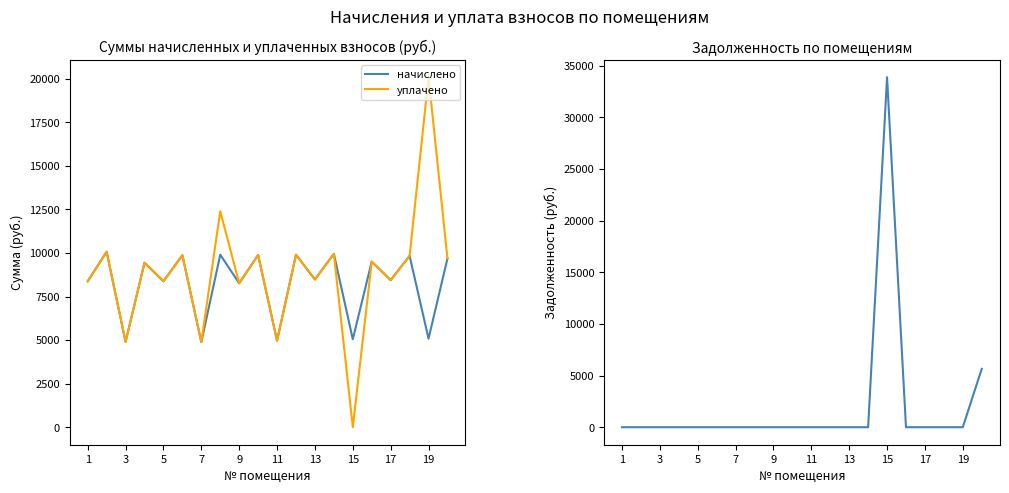

What is the approximate value of уплачено at 13?

8478.7